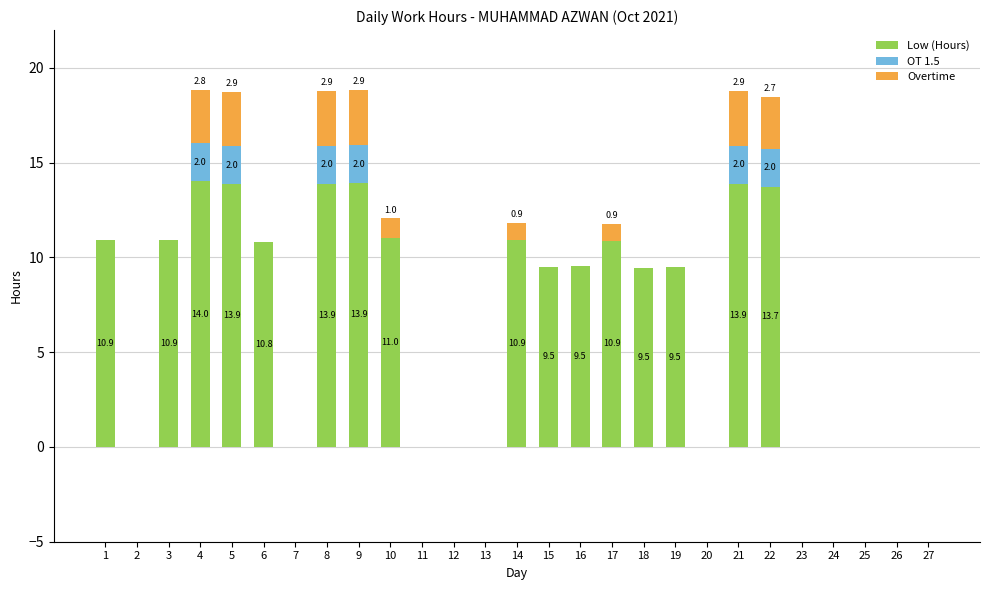

Count the number of data series in this chart.

3